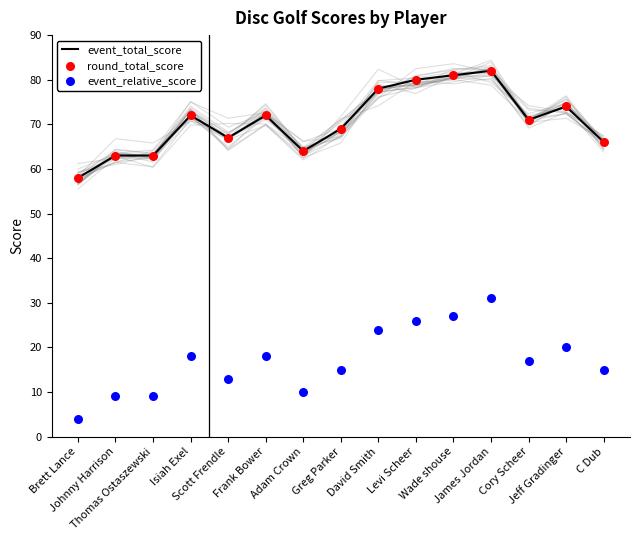

At which category is the sum across all series the highest?

James Jordan